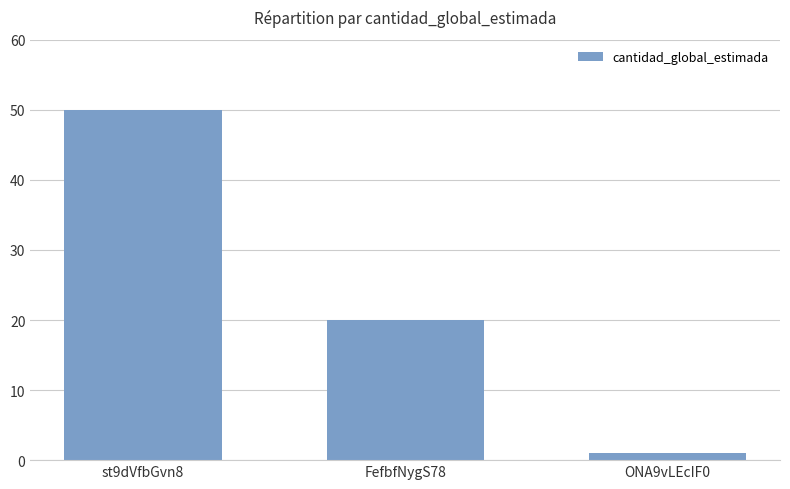

What is the label of the 3rd bar from the right?

st9dVfbGvn8